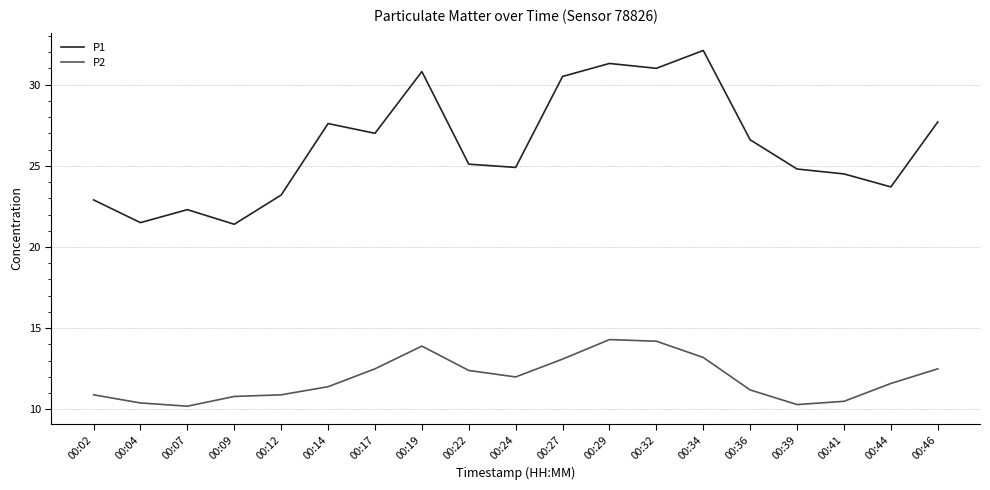

Is this an area chart (filled region under the line)?

No